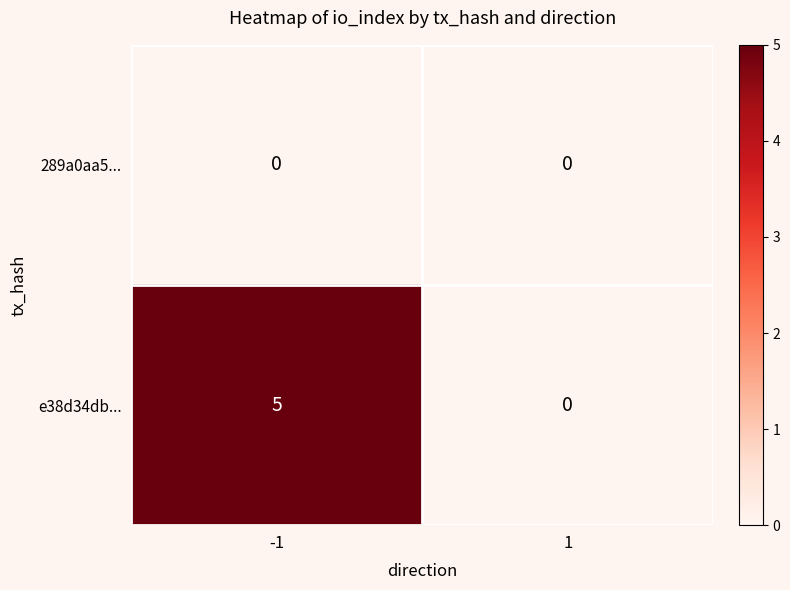

Is it true that e38d34db... equals 8 at -1?

False